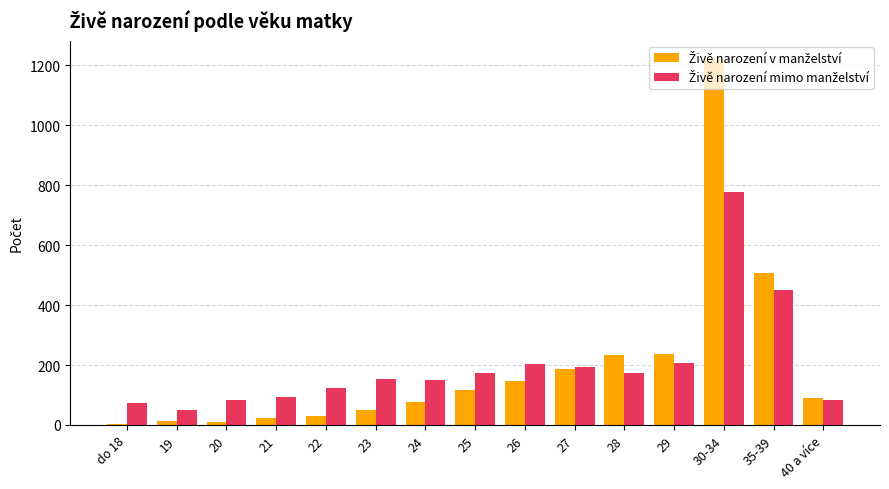

What is the greatest value displayed?

1221